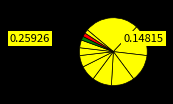

Which slice is the smallest?

MŠ Peroutkova